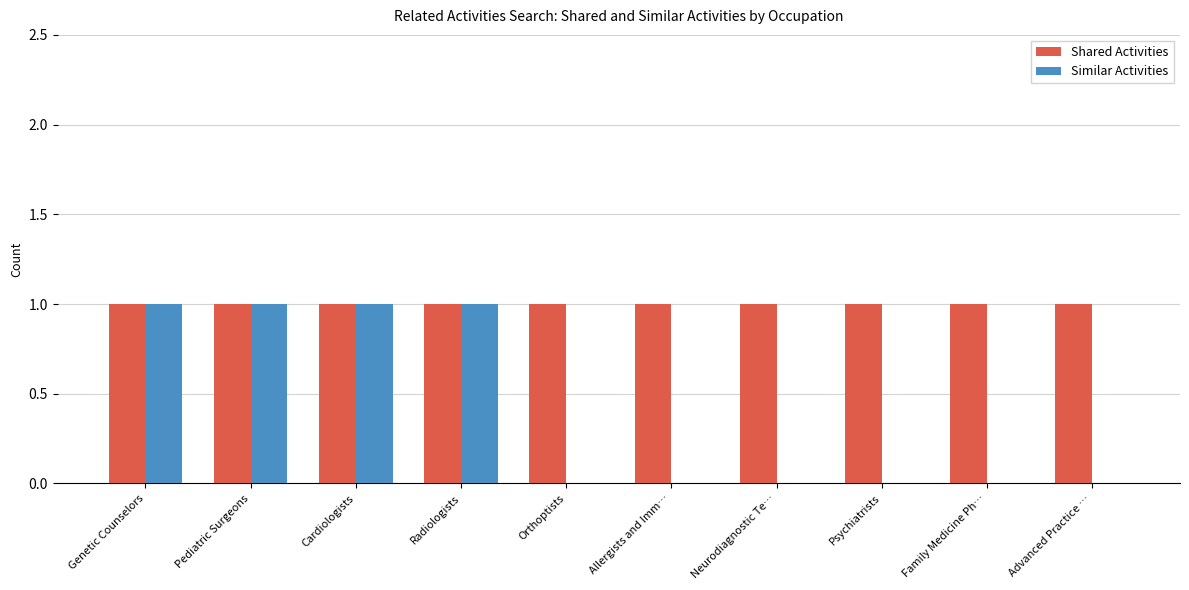

The Similar Activities series shows 1 at Cardiologists. True or false?

True